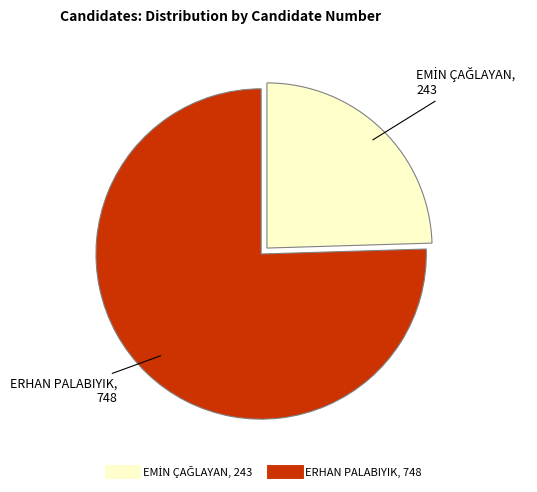

Count the number of slices in the pie.

2